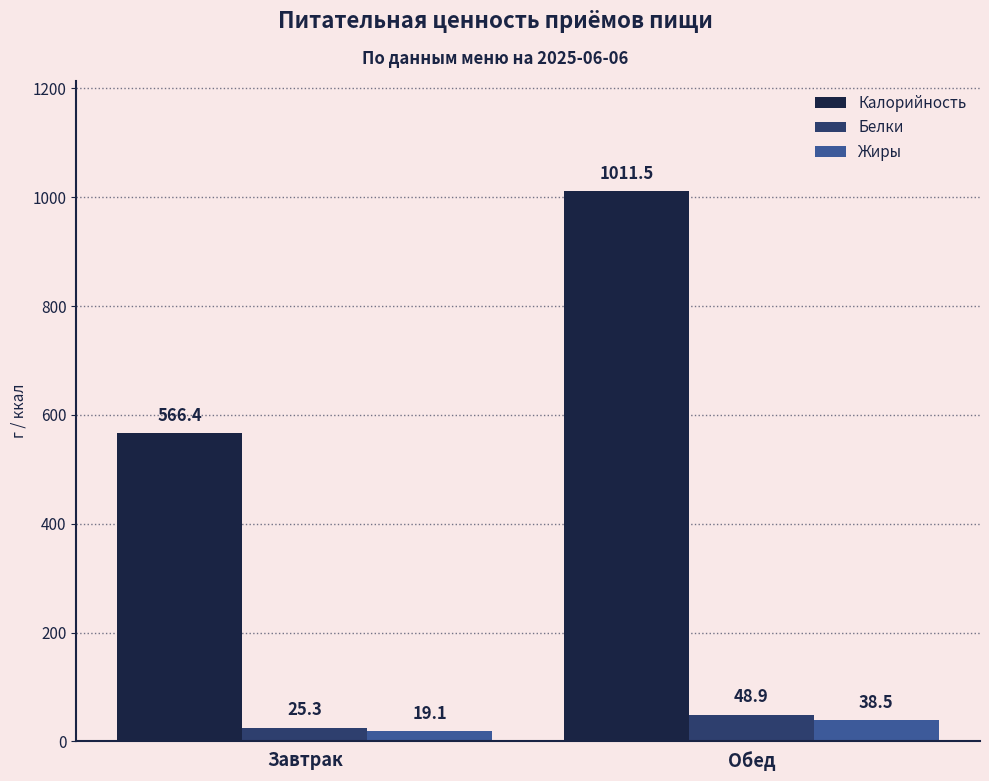

At which category does the chart reach its peak across all series?

Обед